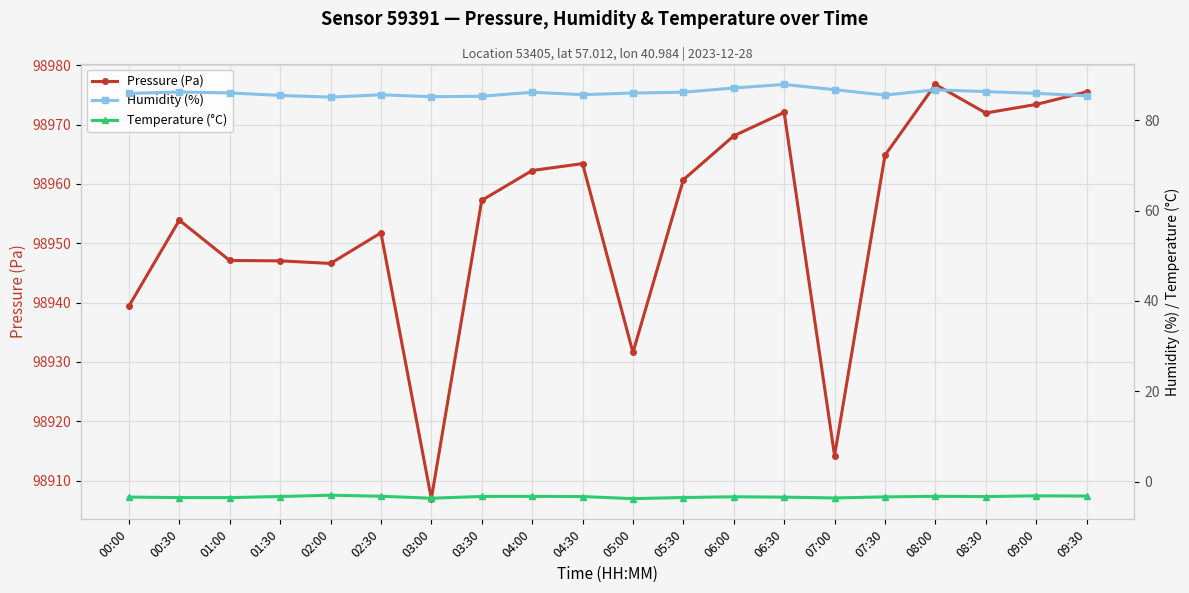

What is the difference between the maximum and minimum values in the Pressure (Pa) series?

69.8